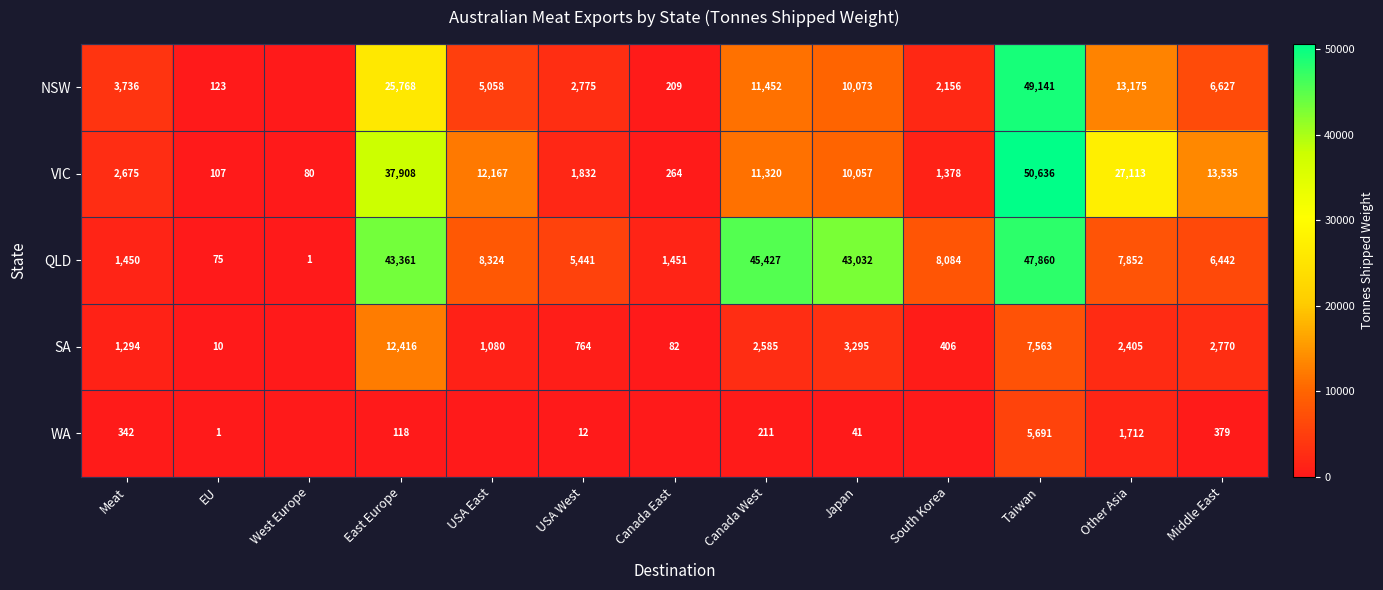

True or false: VIC has a value of 2675 at Meat.

True